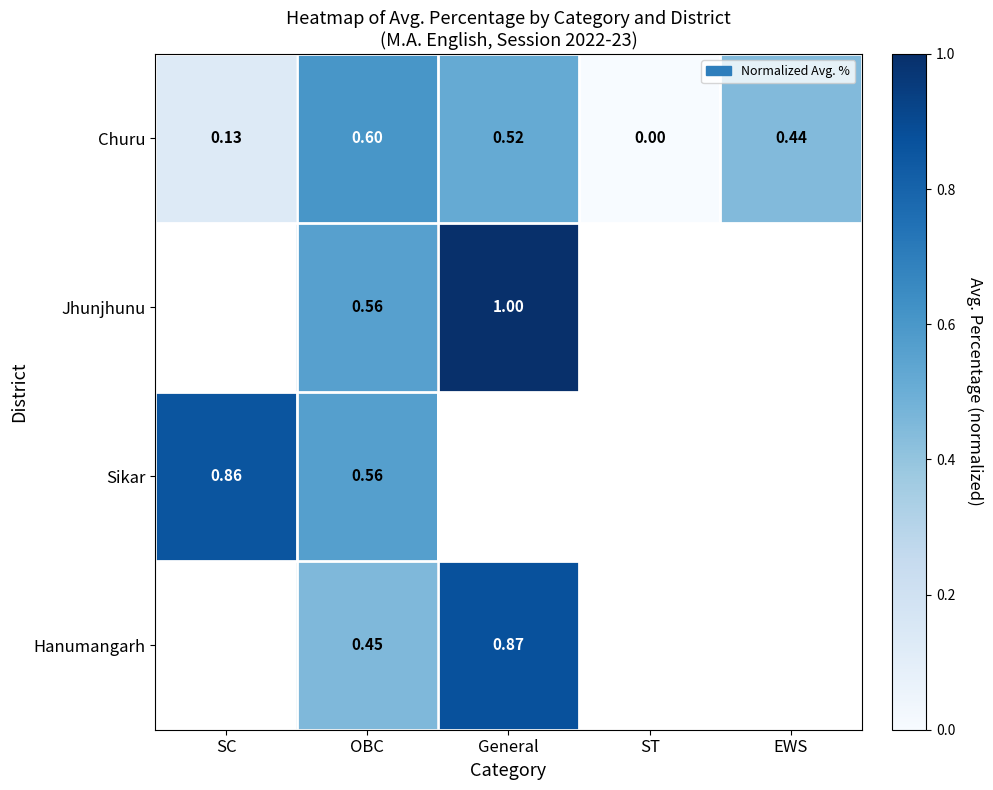

Is the value of Sikar at SC greater than the value of Churu at ST?

Yes